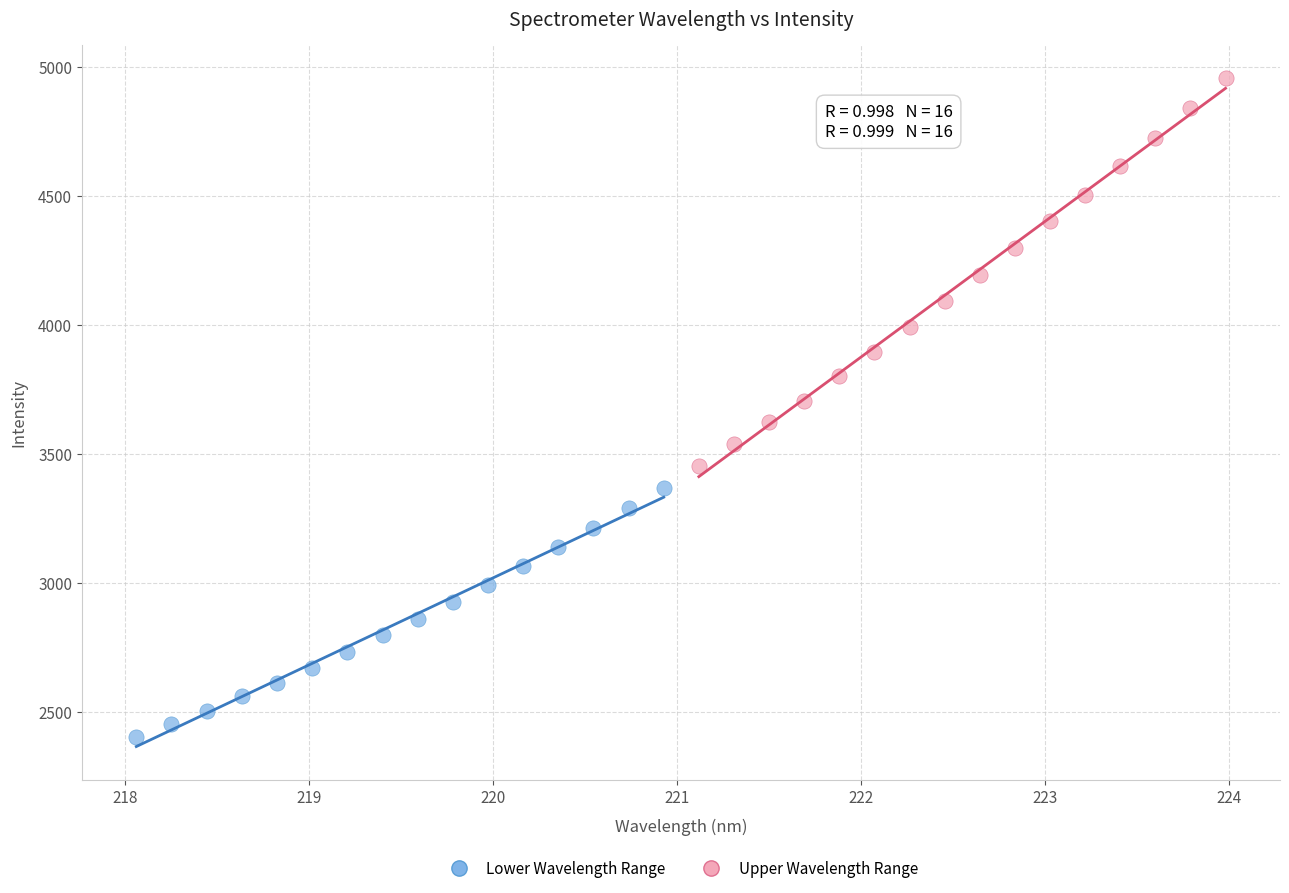

Which series contains the highest Y value?

Upper Wavelength Range